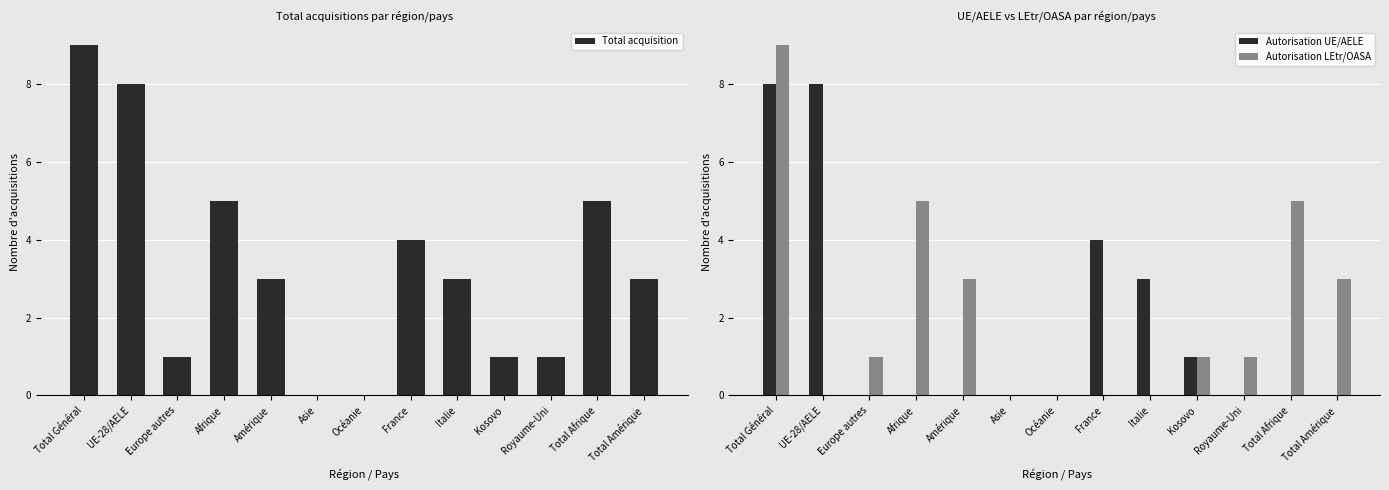

The Autorisation LEtr/OASA series shows 2 at Europe autres. True or false?

False